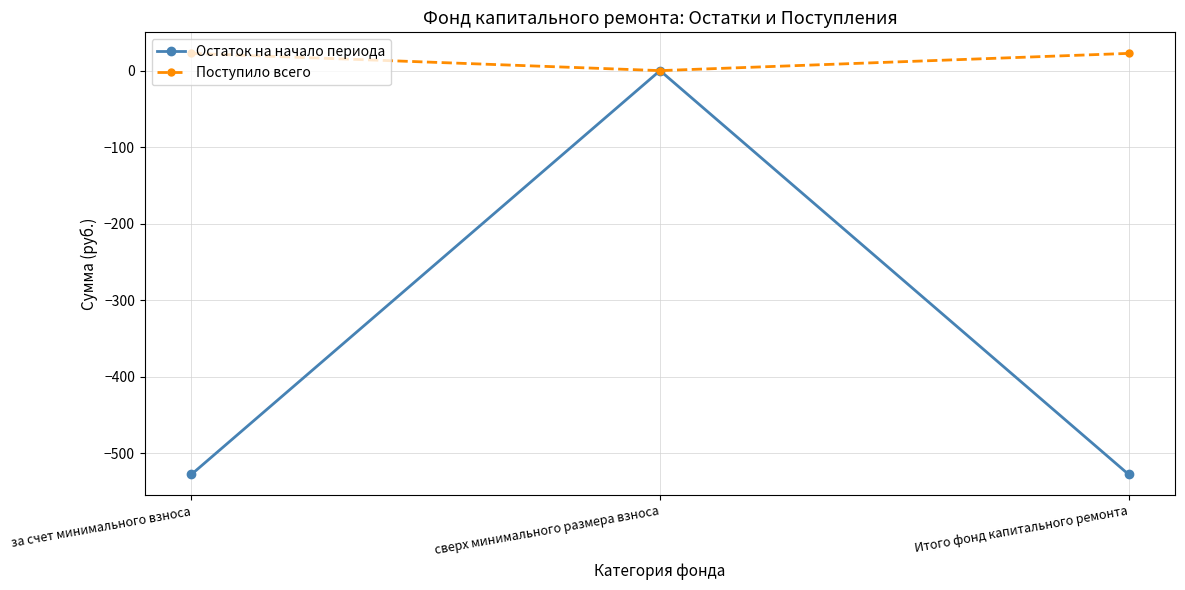

Rank the series by their average value, from lowest to highest.

Остаток на начало периода, Поступило всего